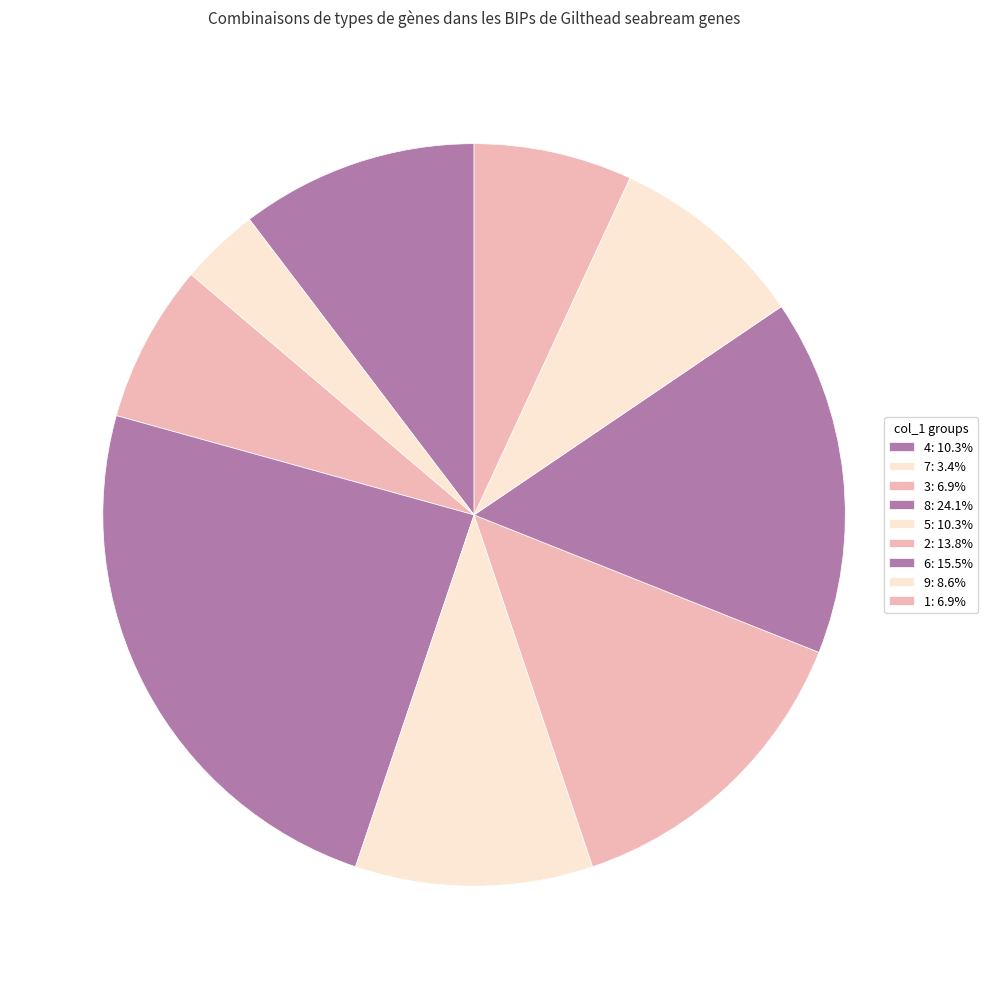

Count the number of slices in the pie.

9